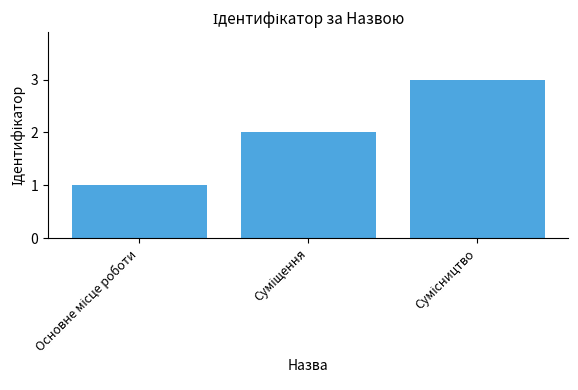

What is the greatest value displayed?

3